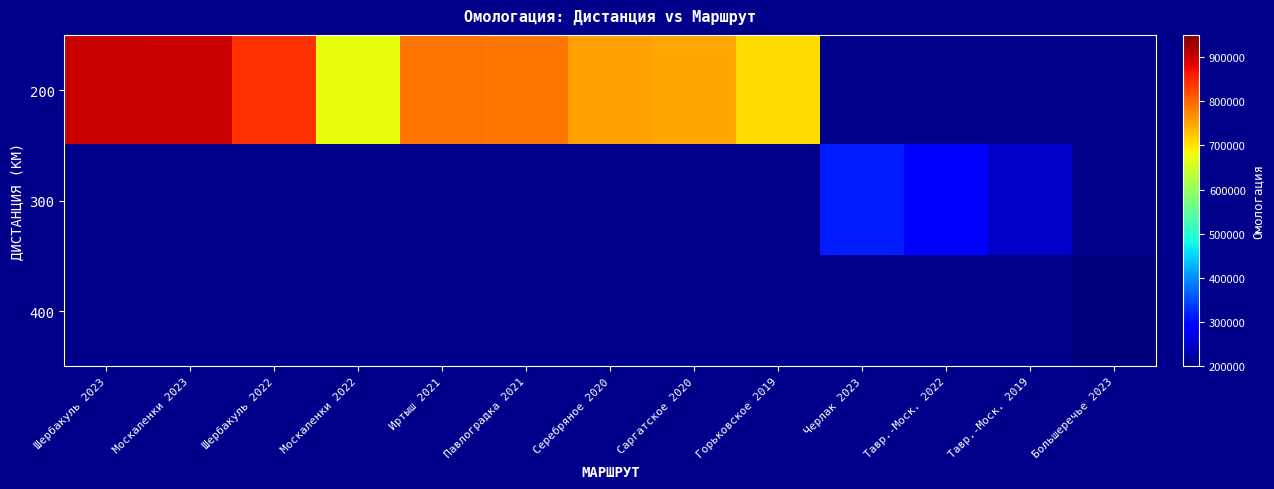

Read the 200 value at Шербакуль 2023.

902888.0